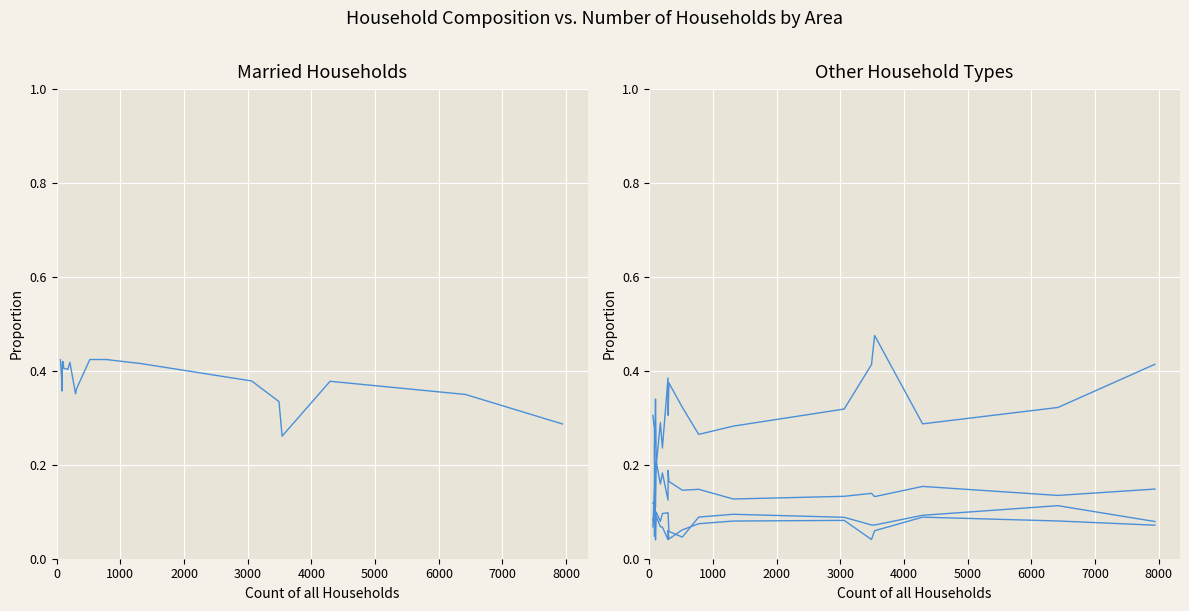

Does the chart display data point markers on the line(s)?

No